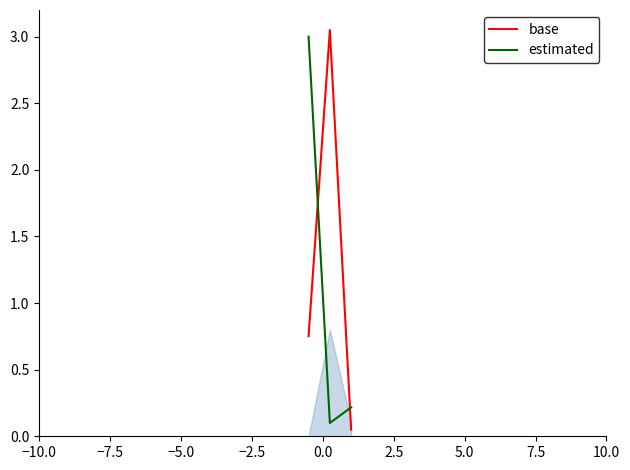

What is the value of the estimated point at the 3rd from the left?

0.2